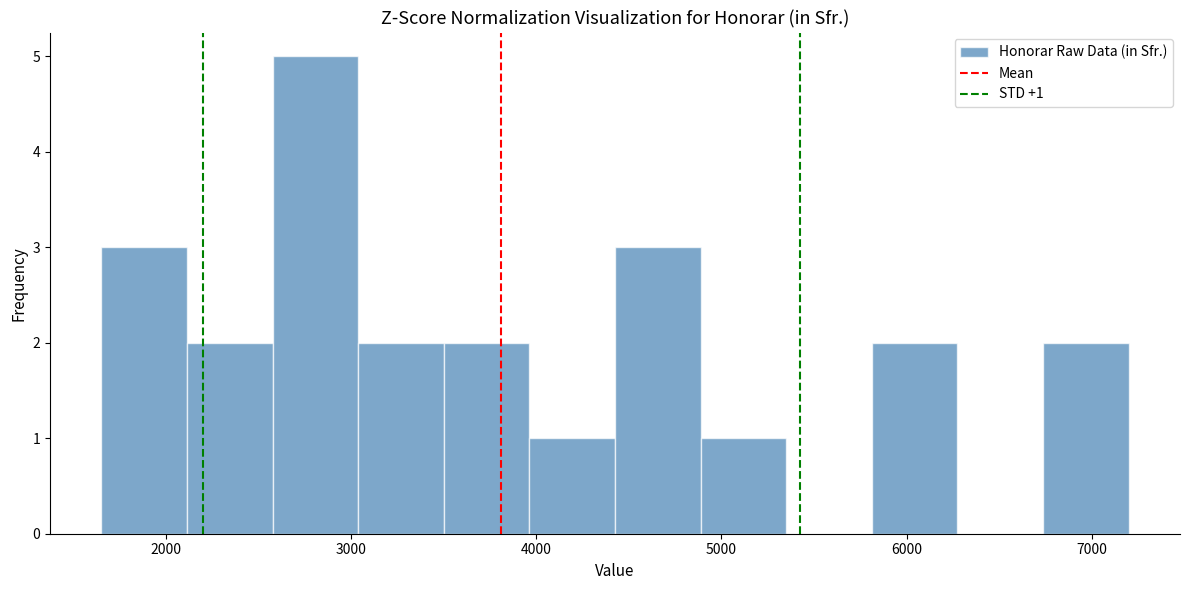

Over which range of the x-axis is the bar tallest?

2600 to 3000